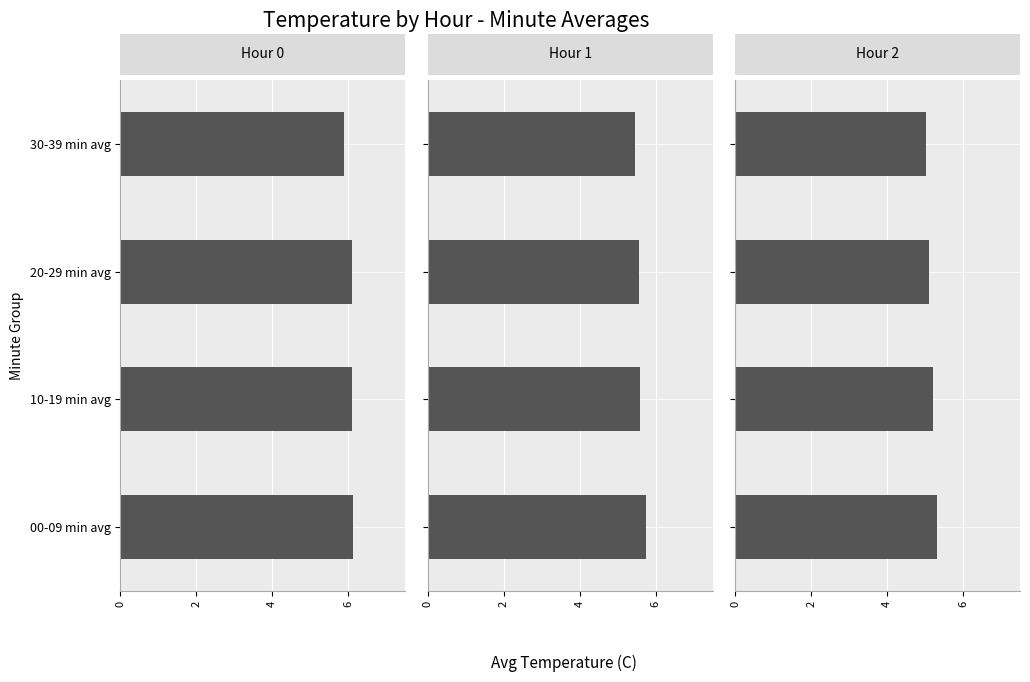

The value of Hour 1 at 2 is 5.6. True or false?

True